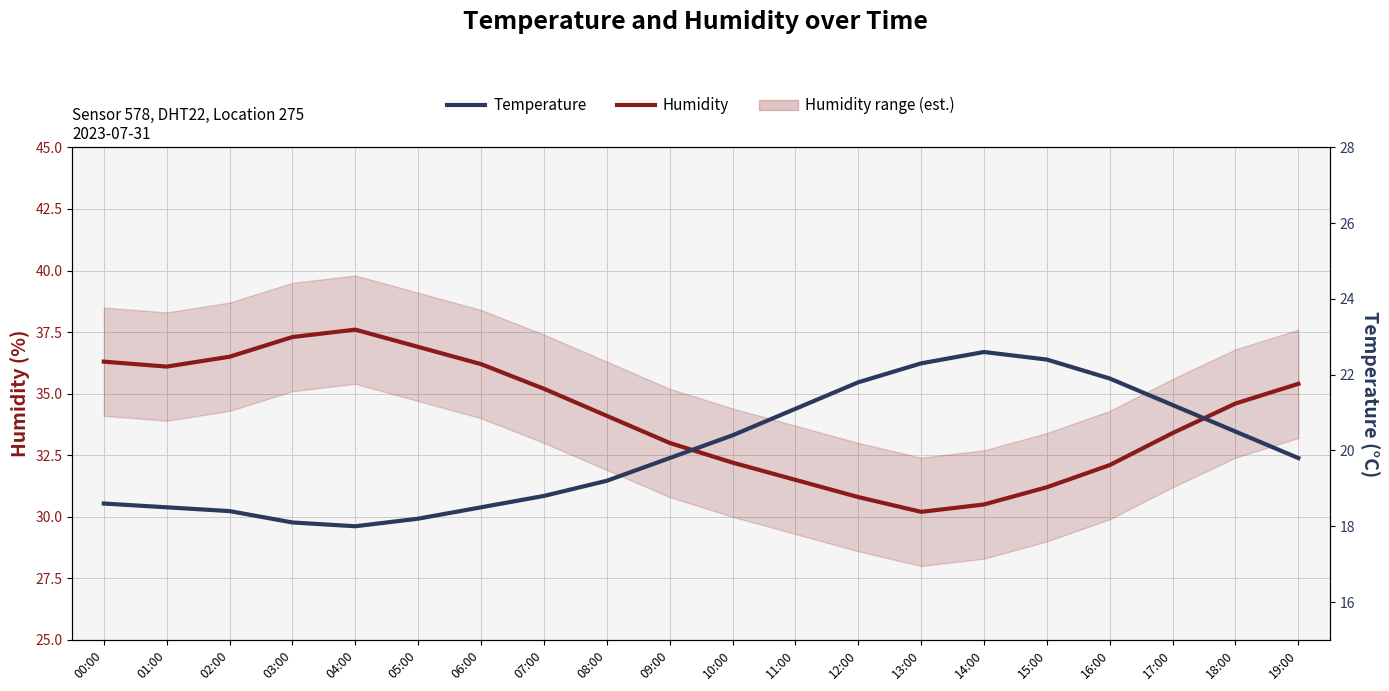

Rank the series at 06:00 from highest to lowest value.

Humidity, Temperature